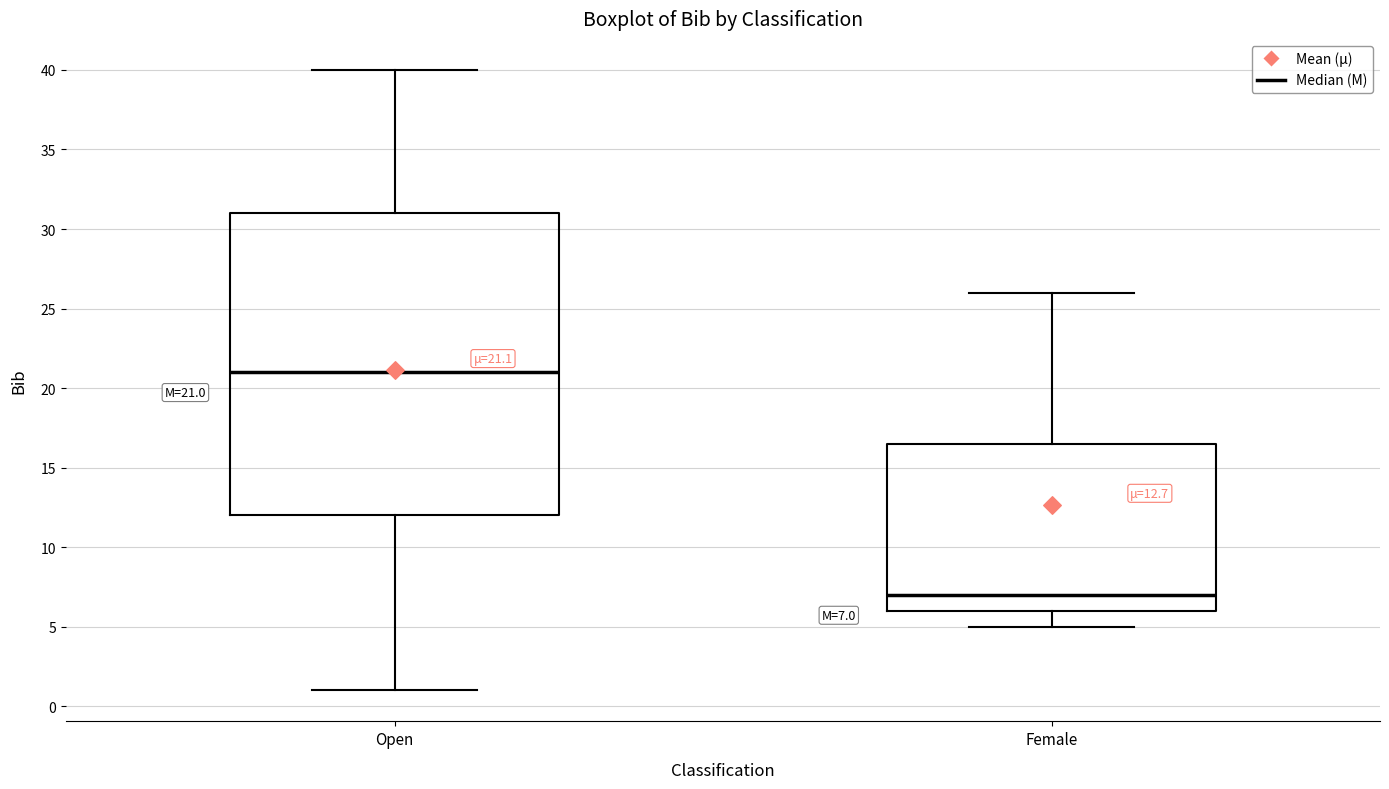

Comparing the boxes themselves (not the whiskers), which one is the tallest?

Open